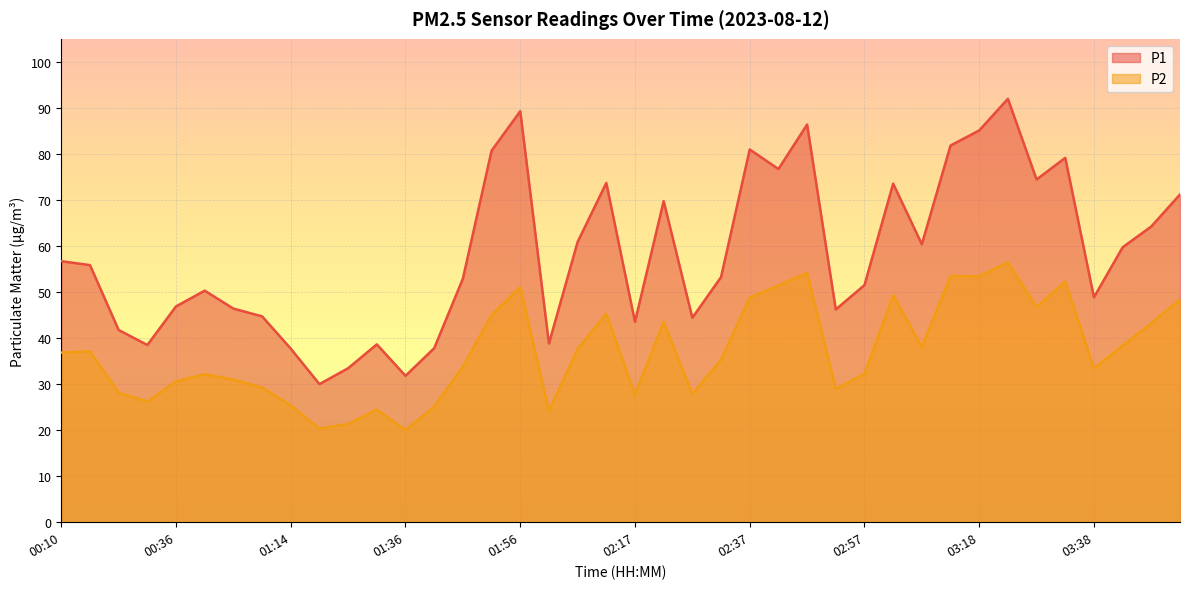

Is the value of P1 at 03:28 greater than the value of P2 at 01:36?

Yes